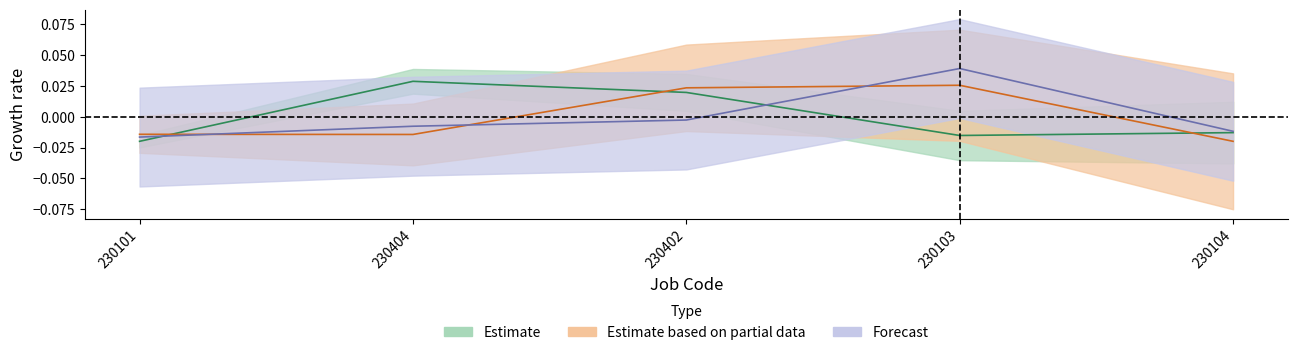

Is it true that Estimate based on partial data equals -0.0 at 230101?

False